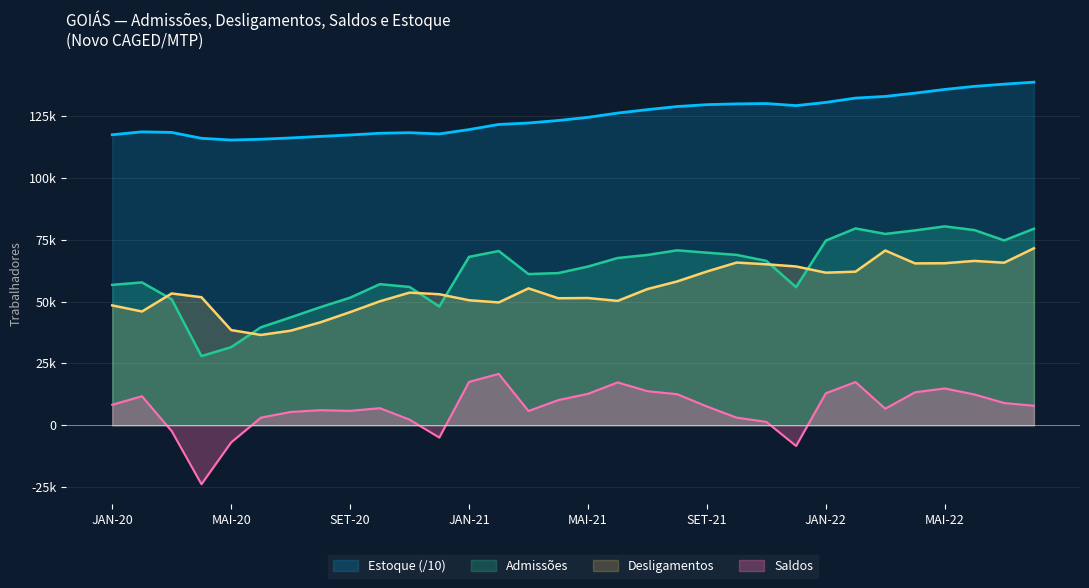

Reading left to right, extract all data points from this chart.

Admissões: JAN-20=56767.0	FEV-20=57741.0	MAR-20=50922.0	ABR-20=27968.0	MAI-20=31578.0	JUN-20=39612.0	JUL-20=43618.0	AGO-20=47742.0	SET-20=51572.0	OUT-20=57037.0	NOV-20=55917.0	DEZ-20=48011.0	JAN-21=68071.0	FEV-21=70448.0	MAR-21=61117.0	ABR-21=61526.0	MAI-21=64156.0	JUN-21=67620.0	JUL-21=68847.0	AGO-21=70718.0	SET-21=69771.0	OUT-21=68868.0	NOV-21=66459.0	DEZ-21=55835.0	JAN-22=74638.0	FEV-22=79568.0	MAR-22=77356.0	ABR-22=78778.0	MAI-22=80392.0	JUN-22=78897.0	JUL-22=74723.0	AGO-22=79441.0
Desligamentos: JAN-20=48465.0	FEV-20=45997.0	MAR-20=53284.0	ABR-20=51768.0	MAI-20=38485.0	JUN-20=36516.0	JUL-20=38231.0	AGO-20=41623.0	SET-20=45736.0	OUT-20=50113.0	NOV-20=53628.0	DEZ-20=52976.0	JAN-21=50547.0	FEV-21=49660.0	MAR-21=55345.0	ABR-21=51351.0	MAI-21=51434.0	JUN-21=50287.0	JUL-21=55061.0	AGO-21=58140.0	SET-21=62159.0	OUT-21=65776.0	NOV-21=65079.0	DEZ-21=64200.0	JAN-22=61690.0	FEV-22=62090.0	MAR-22=70648.0	ABR-22=65441.0	MAI-22=65498.0	JUN-22=66442.0	JUL-22=65720.0	AGO-22=71545.0
Saldos: JAN-20=8302.0	FEV-20=11744.0	MAR-20=-2362.0	ABR-20=-23800.0	MAI-20=-6907.0	JUN-20=3096.0	JUL-20=5387.0	AGO-20=6119.0	SET-20=5836.0	OUT-20=6924.0	NOV-20=2289.0	DEZ-20=-4965.0	JAN-21=17524.0	FEV-21=20788.0	MAR-21=5772.0	ABR-21=10175.0	MAI-21=12722.0	JUN-21=17333.0	JUL-21=13786.0	AGO-21=12578.0	SET-21=7612.0	OUT-21=3092.0	NOV-21=1380.0	DEZ-21=-8365.0	JAN-22=12948.0	FEV-22=17478.0	MAR-22=6708.0	ABR-22=13337.0	MAI-22=14894.0	JUN-22=12455.0	JUL-22=9003.0	AGO-22=7896.0
Estoque: JAN-20=117443.4	FEV-20=118617.8	MAR-20=118381.6	ABR-20=116001.6	MAI-20=115310.9	JUN-20=115620.5	JUL-20=116159.2	AGO-20=116771.1	SET-20=117354.7	OUT-20=118047.1	NOV-20=118276.0	DEZ-20=117779.5	JAN-21=119531.9	FEV-21=121610.7	MAR-21=122187.9	ABR-21=123205.4	MAI-21=124477.6	JUN-21=126210.9	JUL-21=127589.5	AGO-21=128847.3	SET-21=129608.5	OUT-21=129917.7	NOV-21=130055.7	DEZ-21=129219.2	JAN-22=130514.0	FEV-22=132261.8	MAR-22=132932.6	ABR-22=134266.3	MAI-22=135755.7	JUN-22=137001.2	JUL-22=137901.5	AGO-22=138691.1